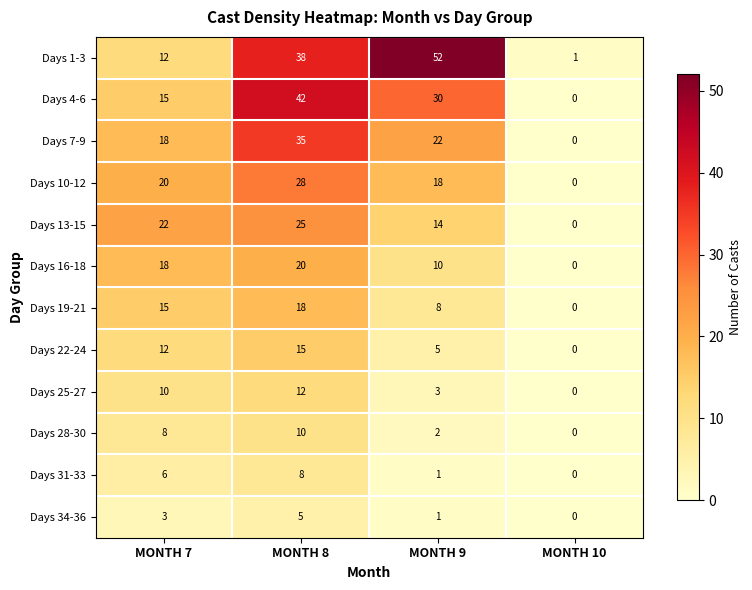

The Days 1-3 series shows 8 at MONTH 7. True or false?

False